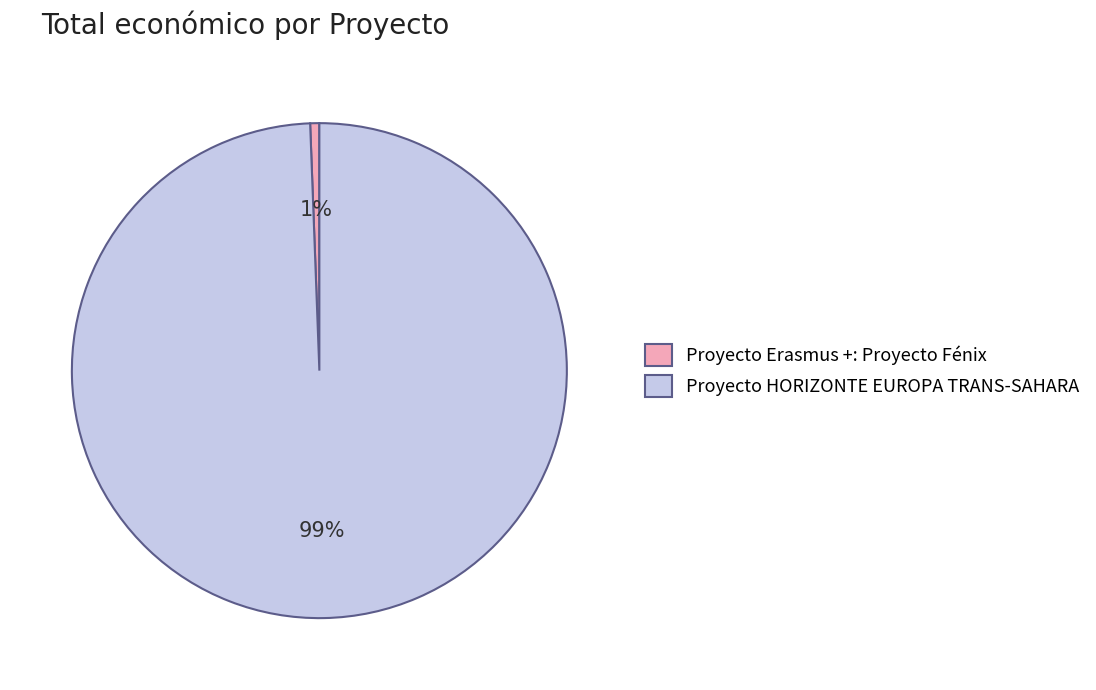

Is it true that Proyecto HORIZONTE EUROPA TRANS-SAHARA is 99% of the pie?

True